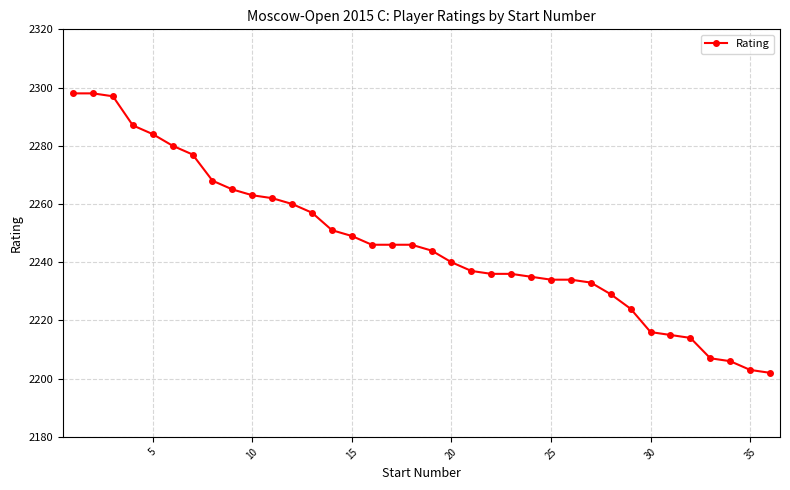

What is the sum of all values?

80879